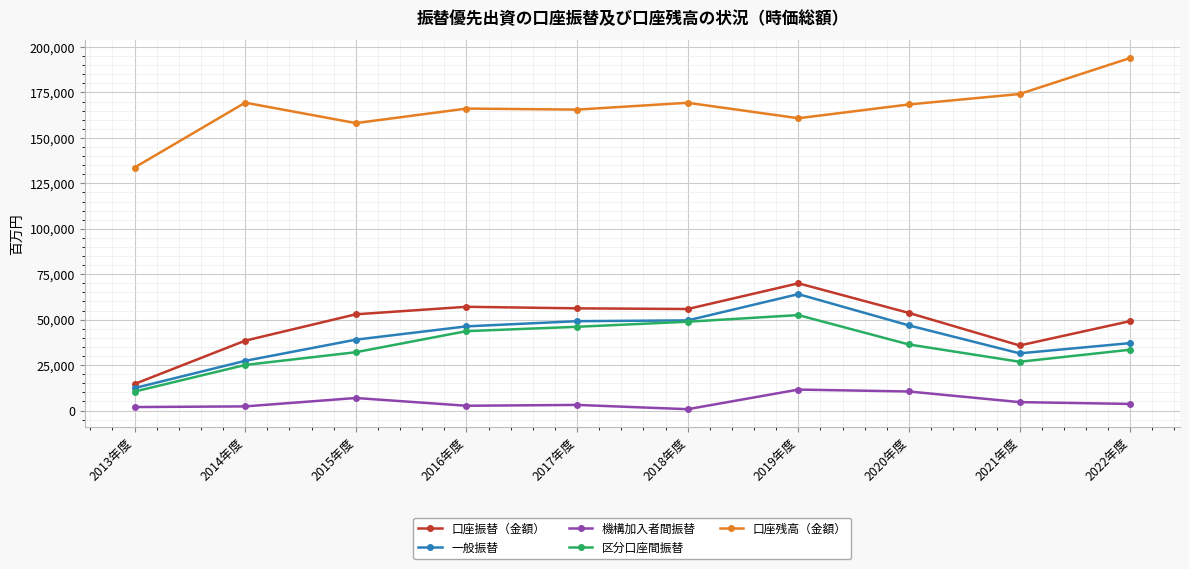

What is the label of the 1st point from the right?

2022年度